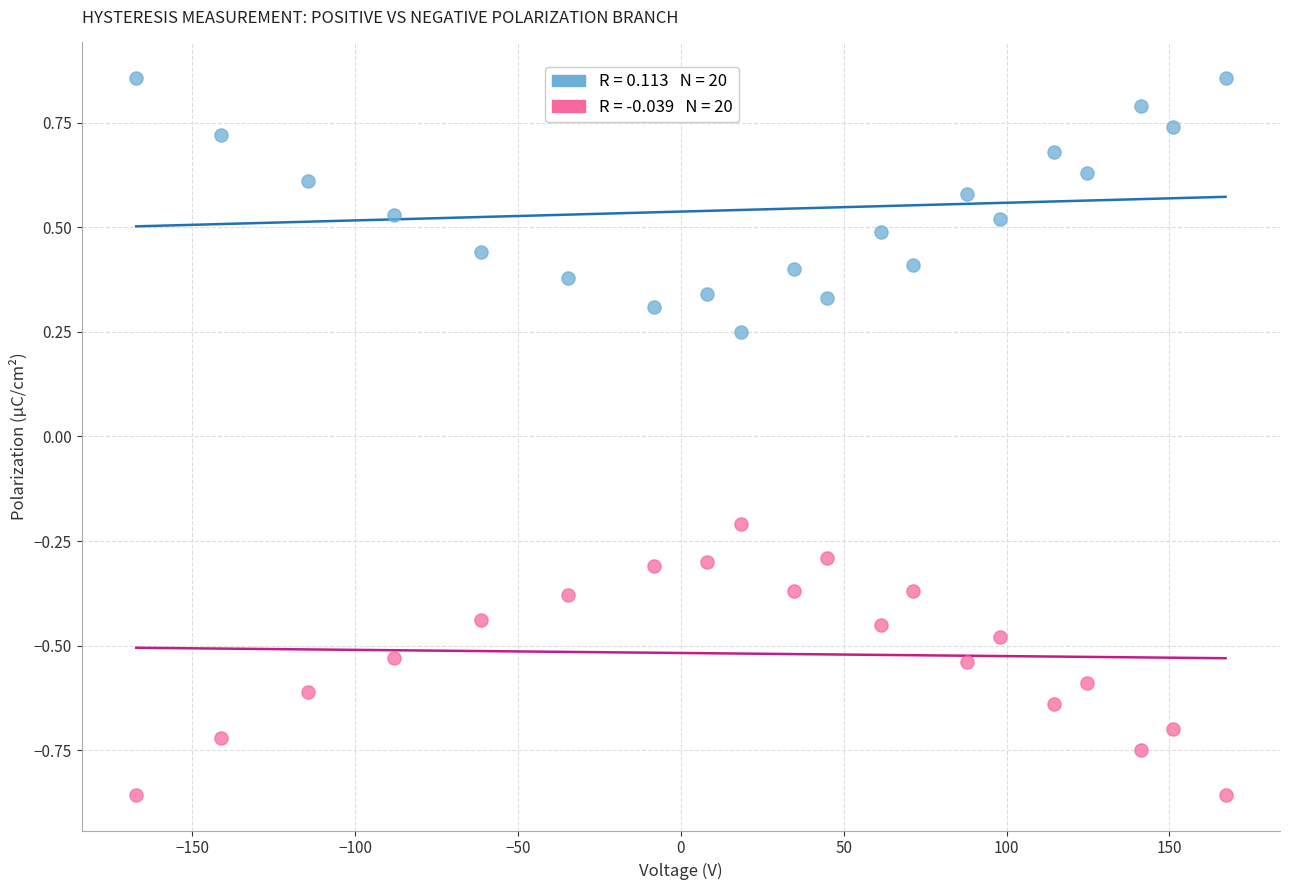

Across all data points, what is the range of X values (max minus min)?

334.4